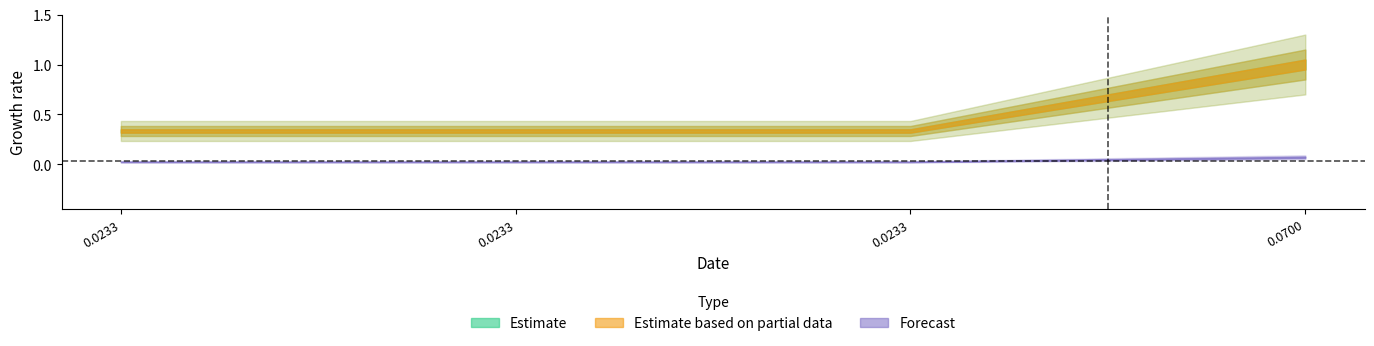

Is this an area chart (filled region under the line)?

No